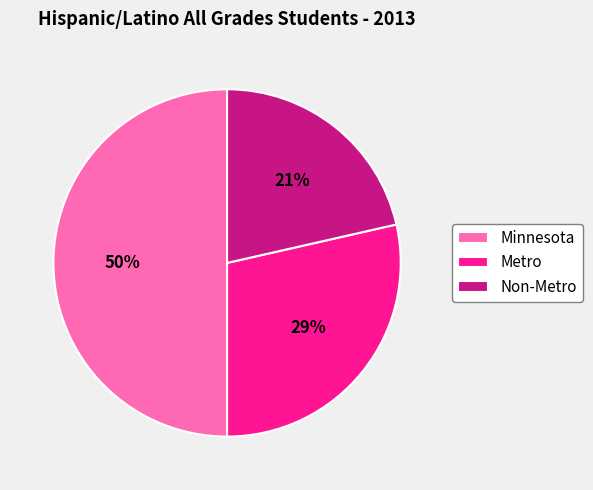

Which has a higher value, Non-Metro or Minnesota?

Minnesota